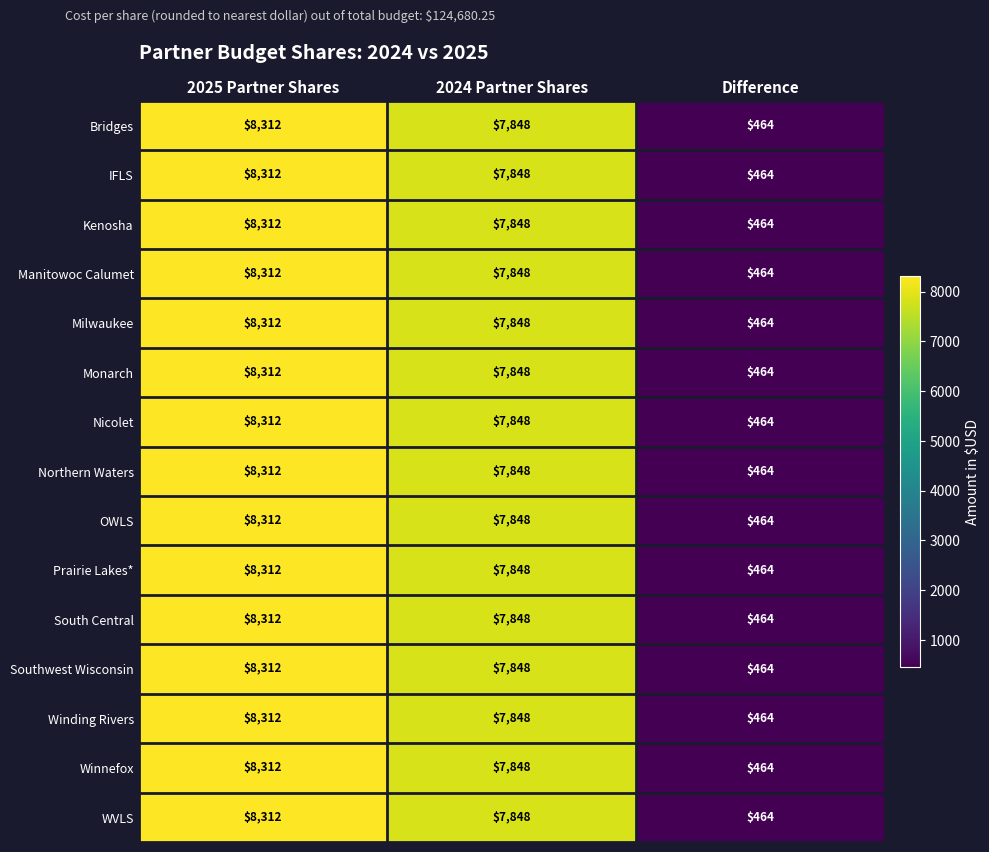

Where does the Kenosha series first go above 7848?

2025 Partner Shares